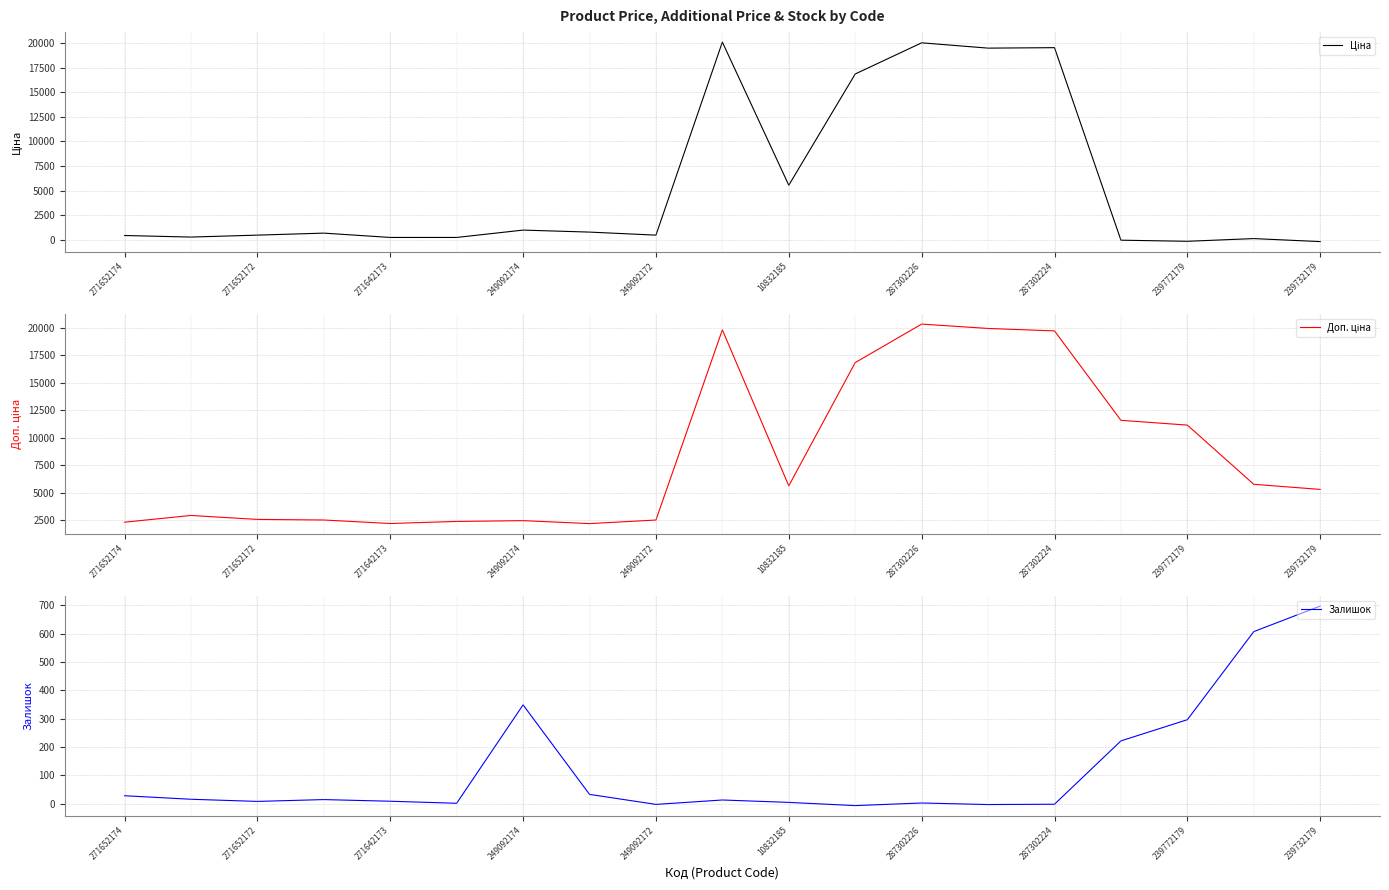

What is the label of the 8th point from the right?

11